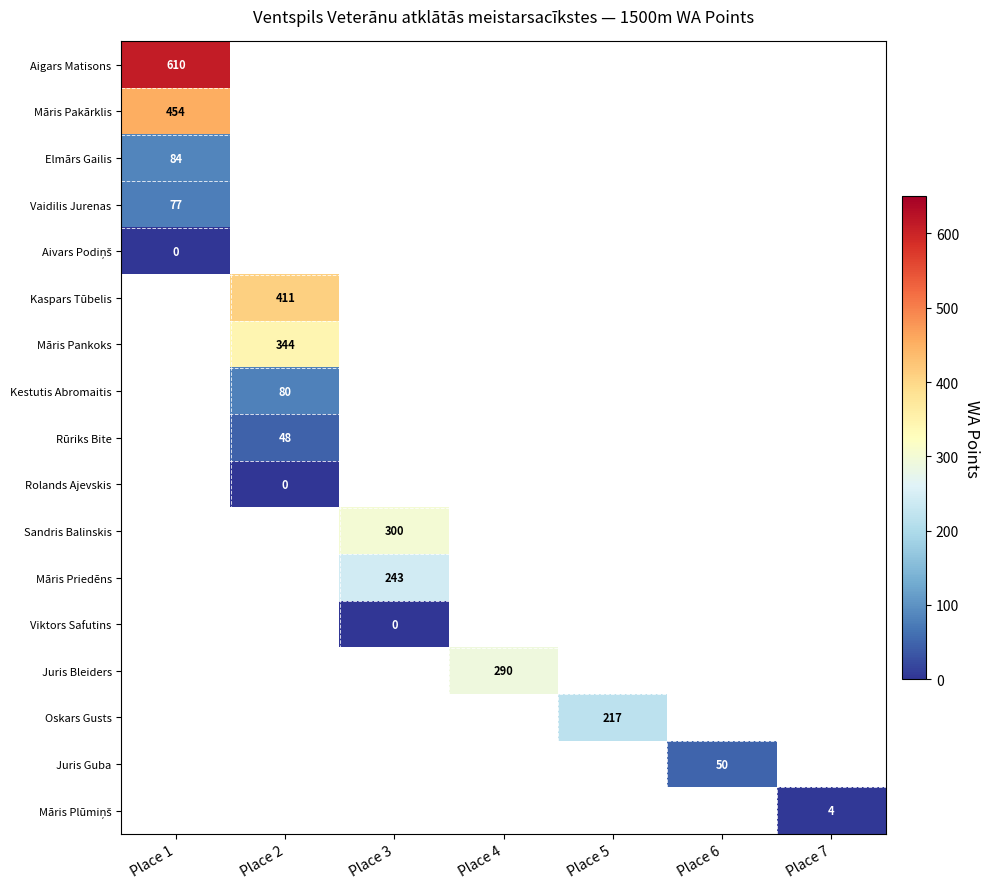

Is it true that Rūriks Bite equals 31 at Place 2?

False